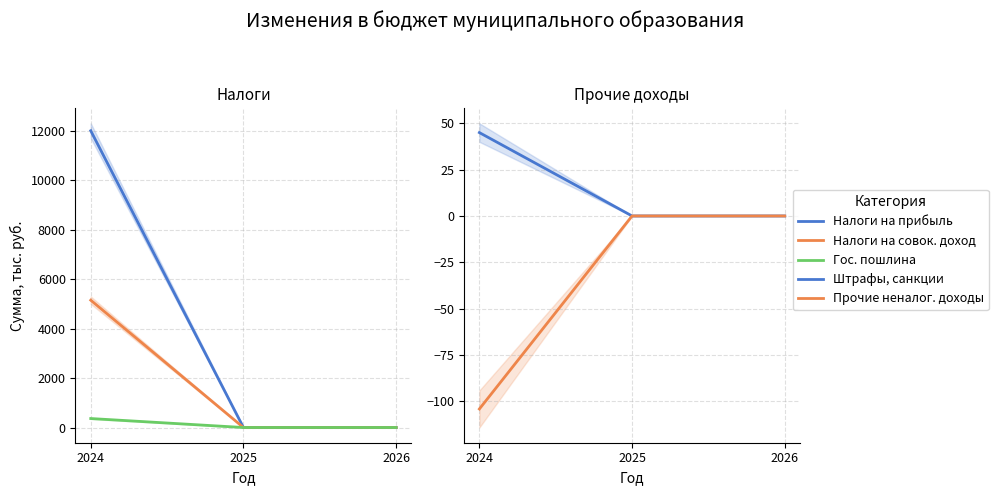

What is the value of the Прочие неналог. доходы point at the 1st from the left?

-104.2